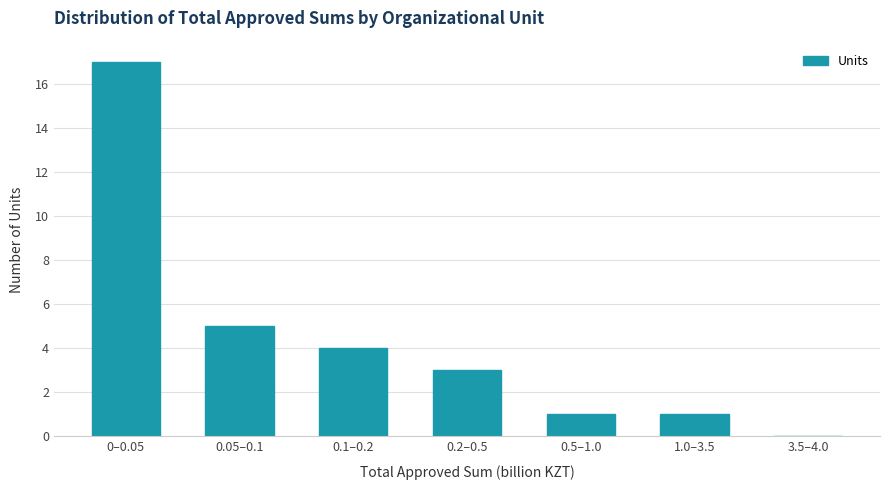

Reading right to left, what are all the values shown in this chart?

3.5–4.0=0	1.0–3.5=1	0.5–1.0=1	0.2–0.5=3	0.1–0.2=4	0.05–0.1=5	0–0.05=17